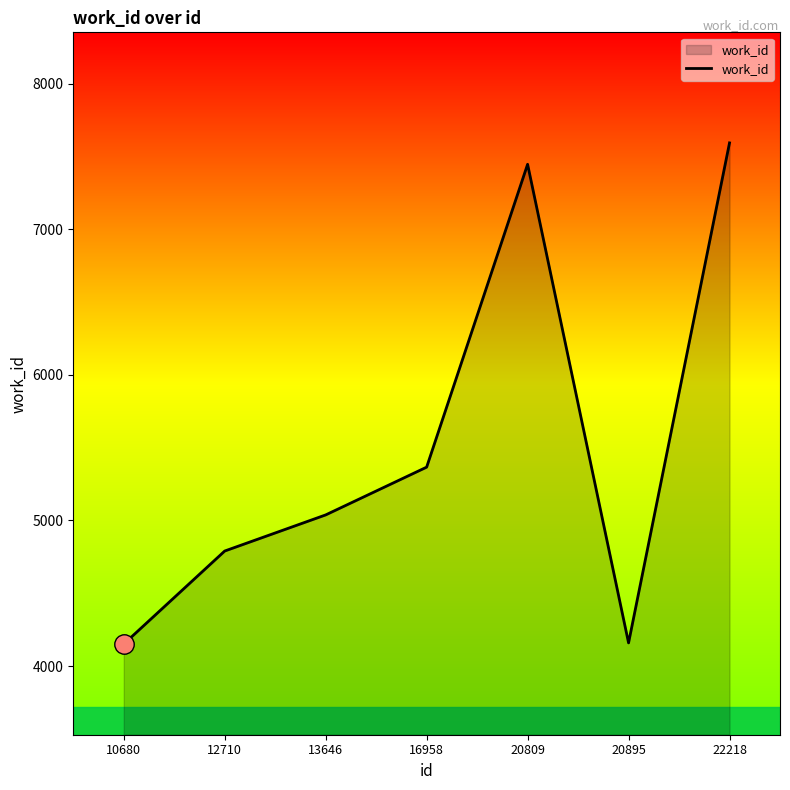

How many lines are shown in the chart?

1